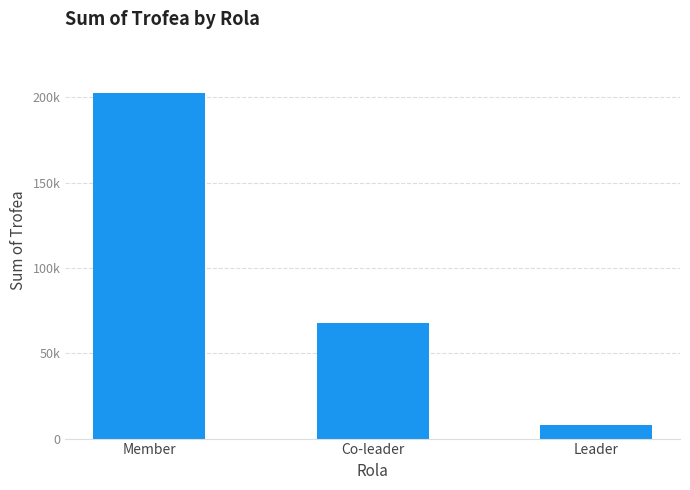

True or false: the data shows 4287 at Leader.

False